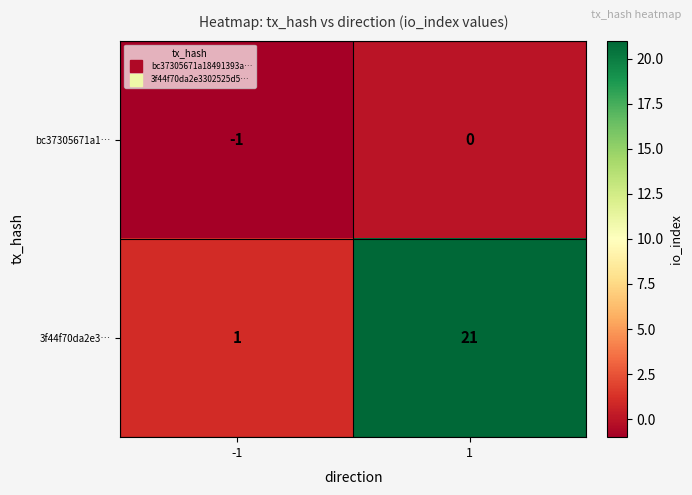

List the series in order of their overall mean, highest first.

3f44f70da2e3…, bc37305671a1…